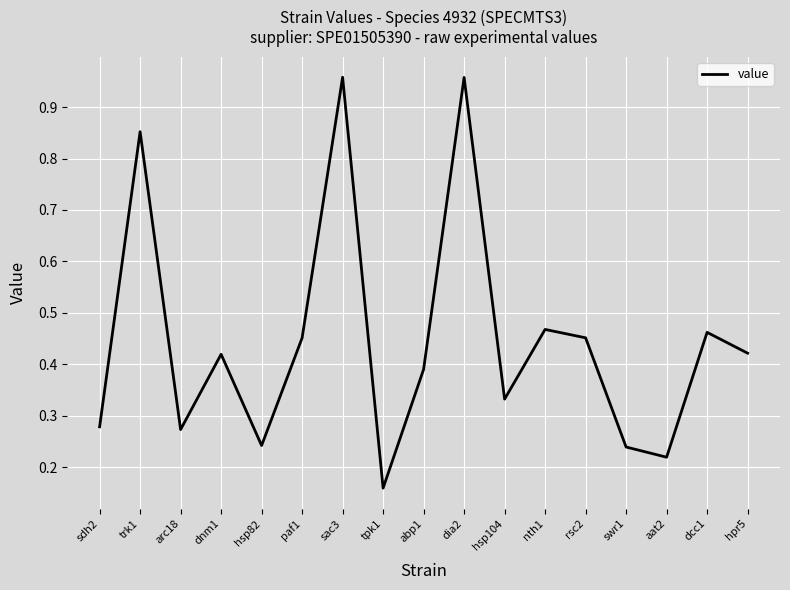

Which has a higher value, sac3 or dnm1?

sac3